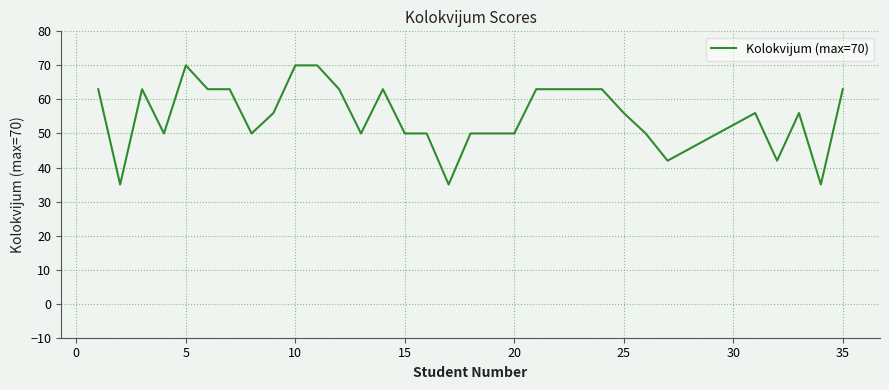

Reading left to right, extract all data points from this chart.

63	35	63	50	70	63	63	50	56	70	70	63	50	63	50	50	35	50	50	50	63	63	63	56	50	42	56	42	56	35	63